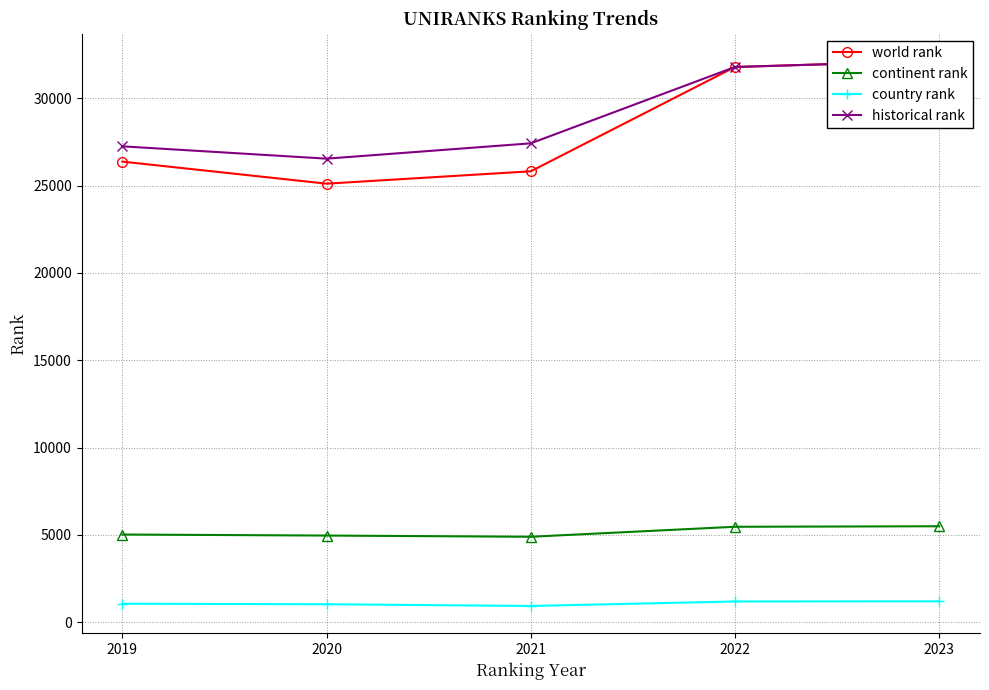

List the labels in order of country rank value, smallest first.

2021, 2020, 2019, 2022, 2023